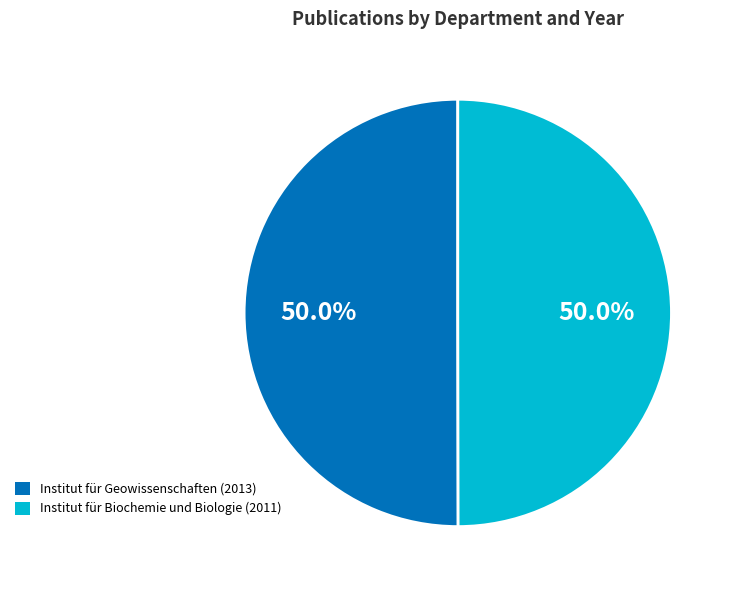

Count the number of slices in the pie.

2